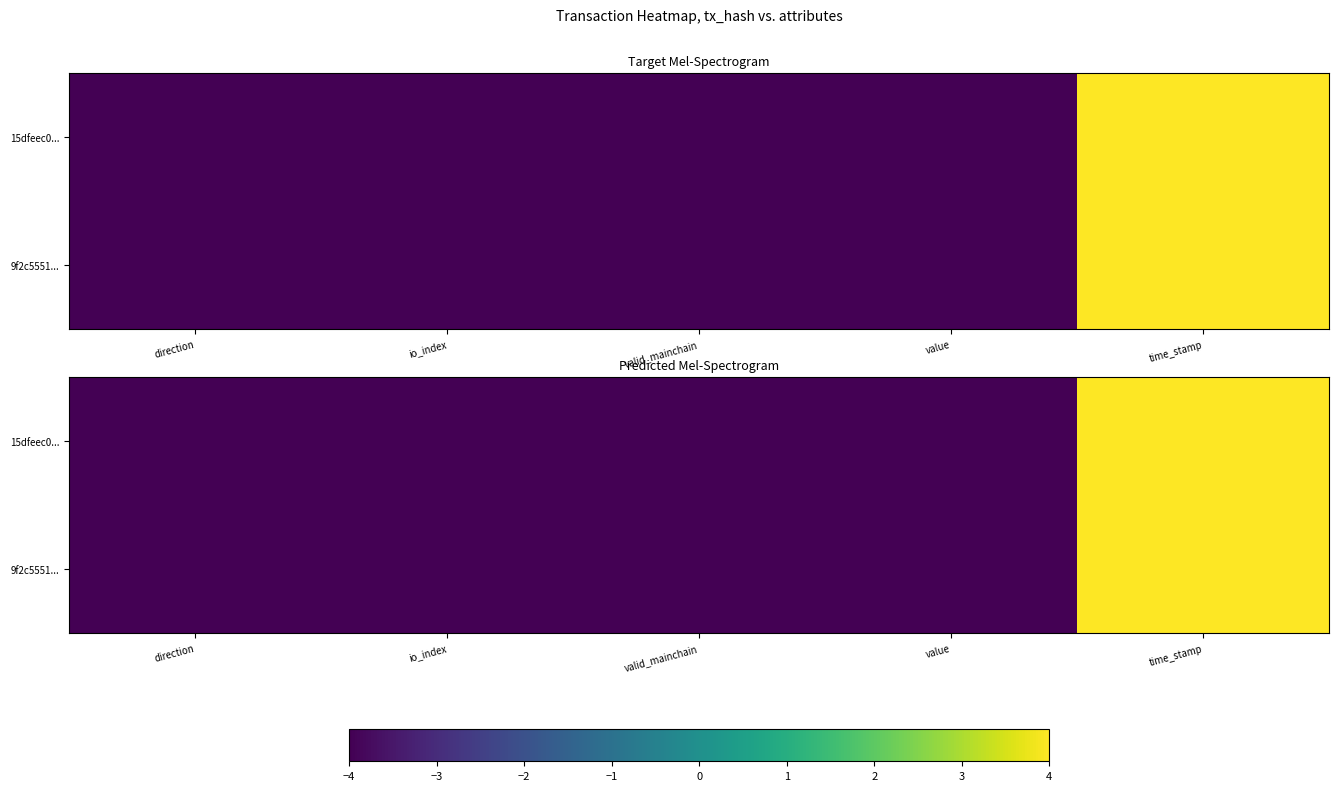

Where does the 15dfeec0... series first go above -3?

time_stamp